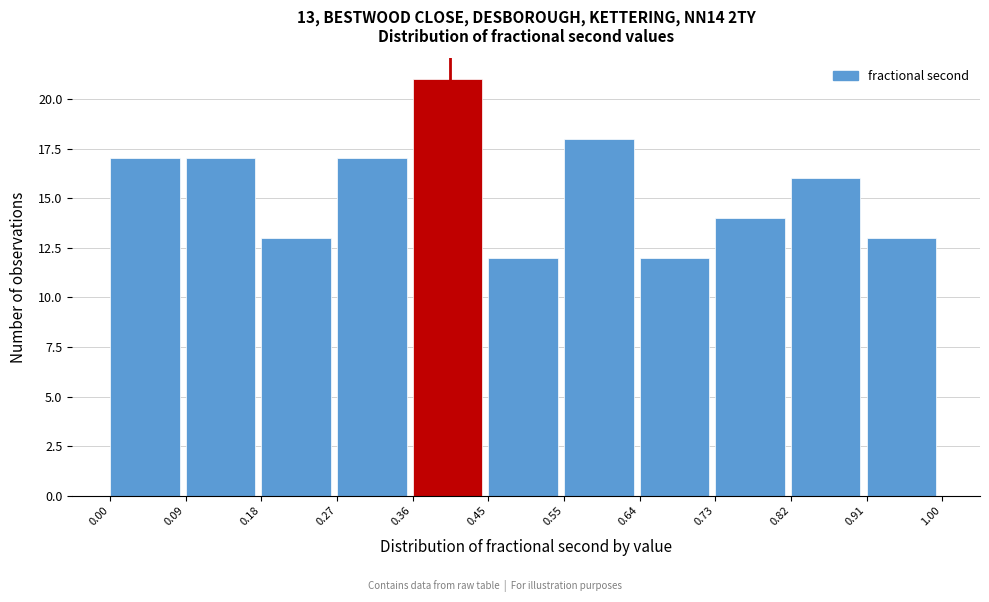

Which range on the x-axis has the tallest bar?

0.36 to 0.45